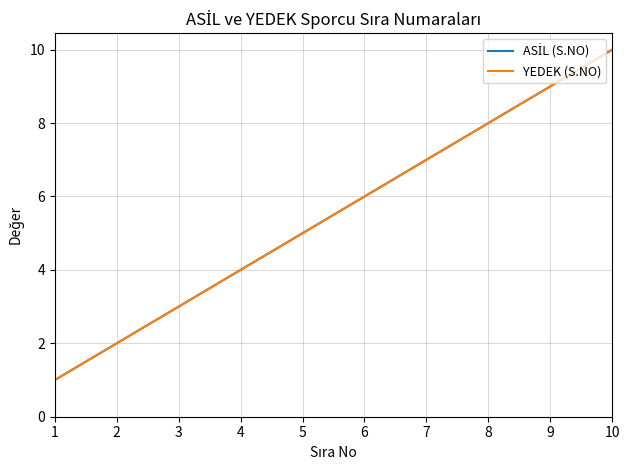

Reading left to right, transcribe all the data shown in this chart.

ASİL (S.NO): 1=1	2=2	3=3	4=4	5=5	6=6	7=7	8=8	9=9	10=10
YEDEK (S.NO): 1=1	2=2	3=3	4=4	5=5	6=6	7=7	8=8	9=9	10=10